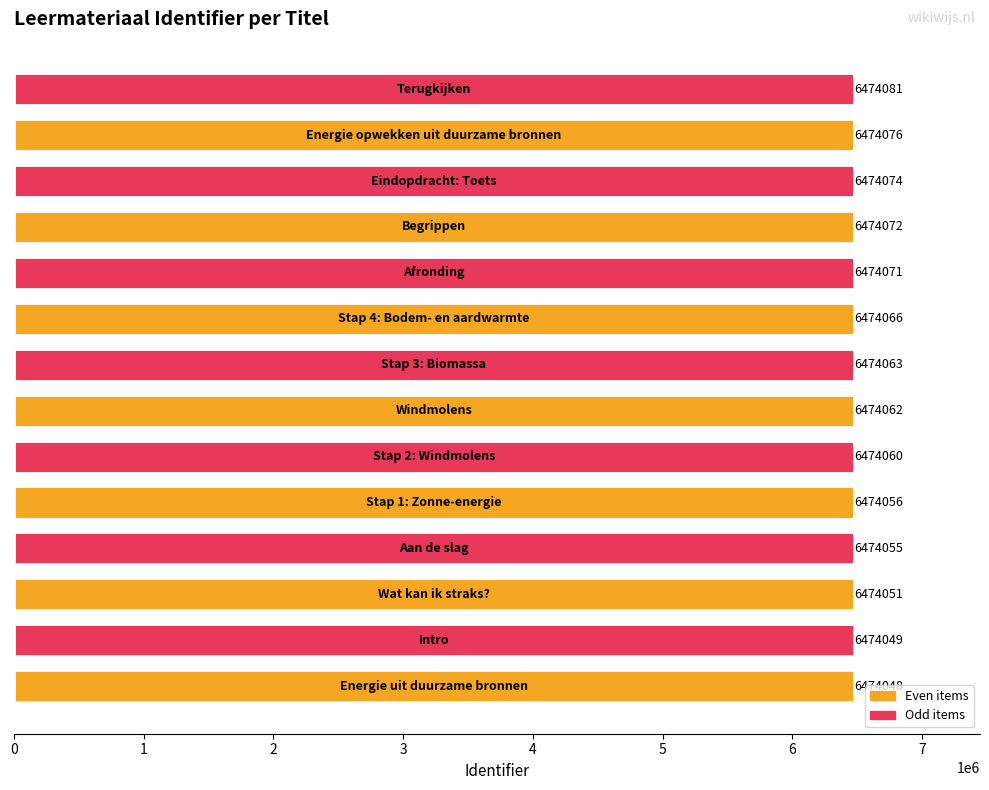

What is the greatest value displayed?

6474081